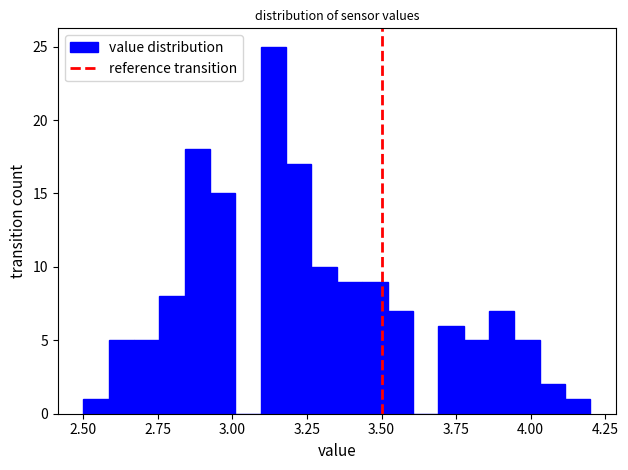

Read against the x-axis, roughly where is the centre of the tallest bar?

3.15